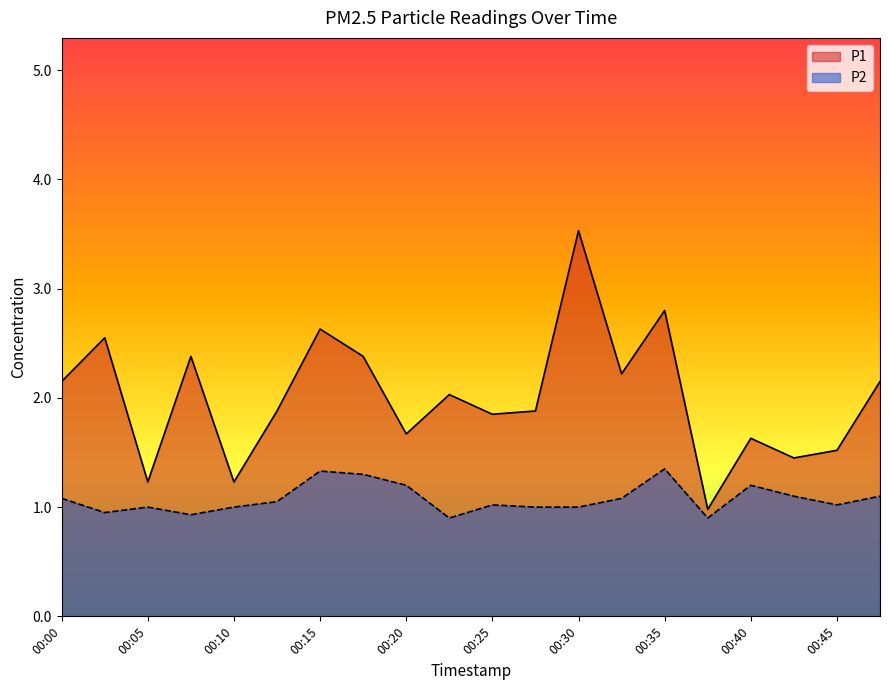

What is the minimum value shown in the chart?

0.9